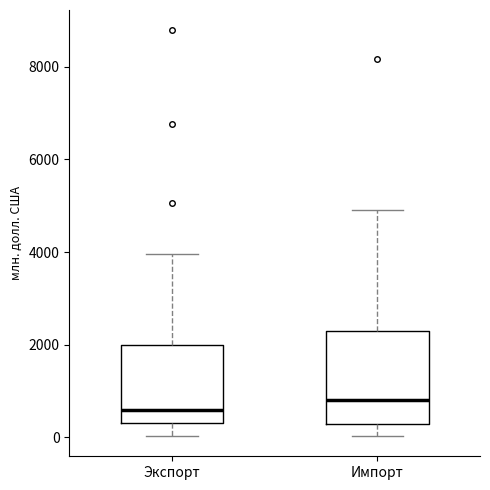

Which box has the lowest median line?

Экспорт